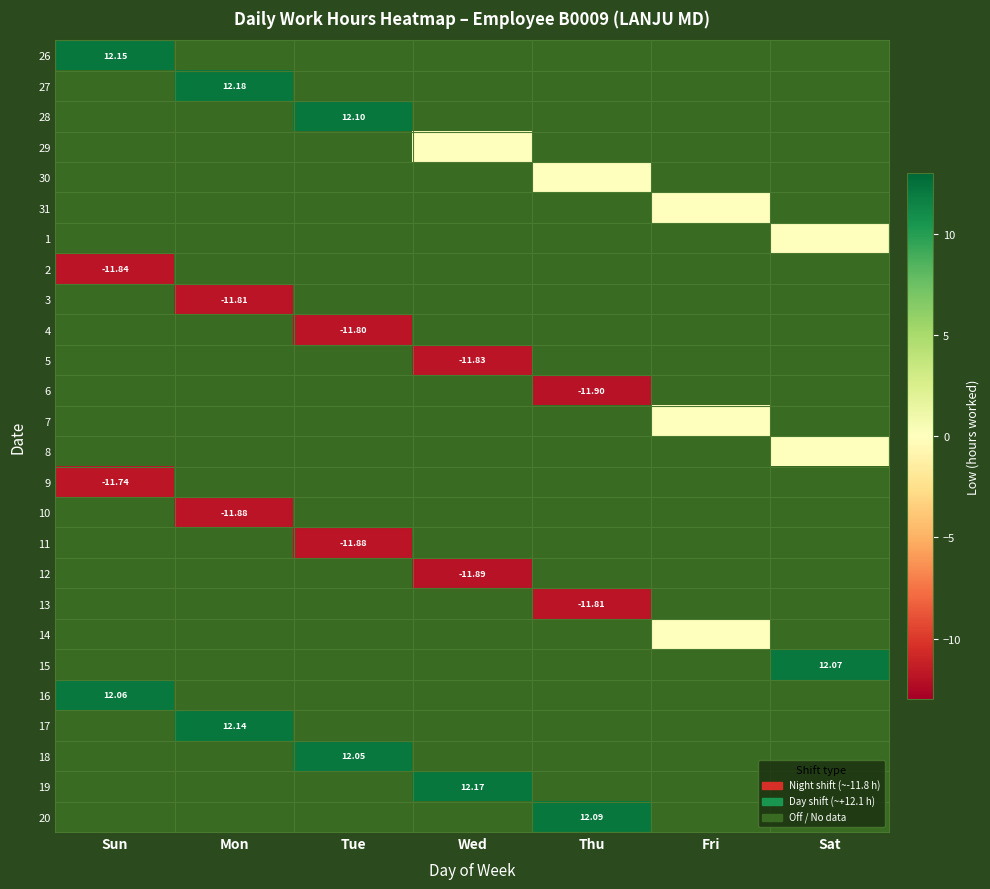

How many series are shown in this chart?

26